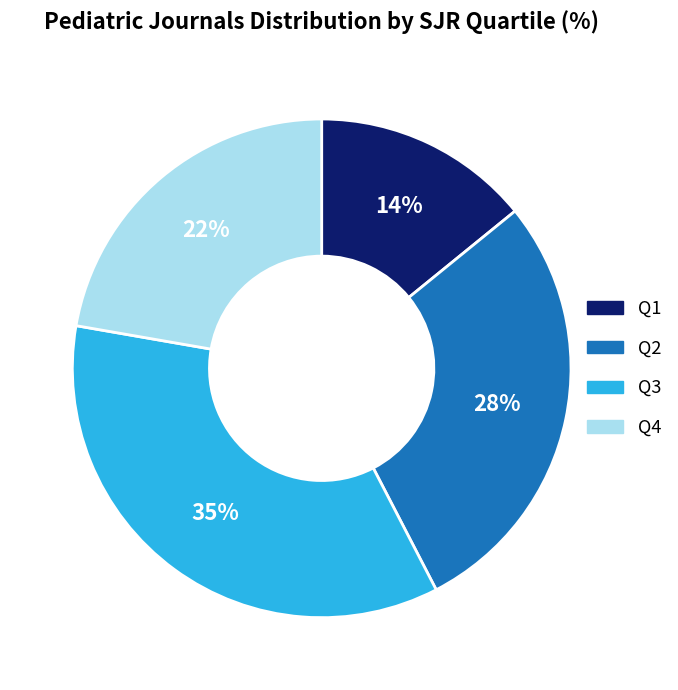

What is the largest slice in the pie chart?

Q3